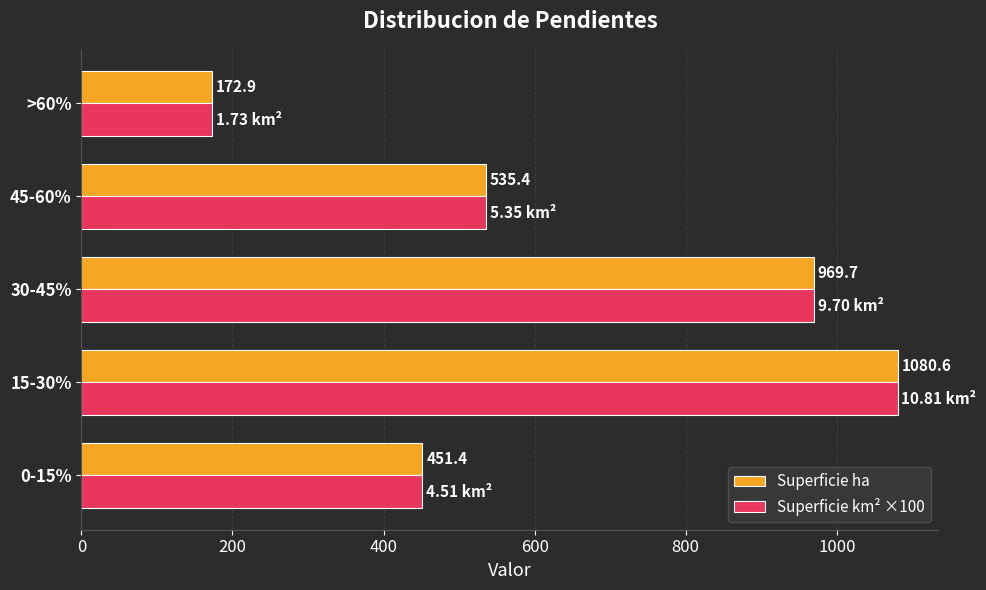

At which category is the sum across all series the highest?

15-30%